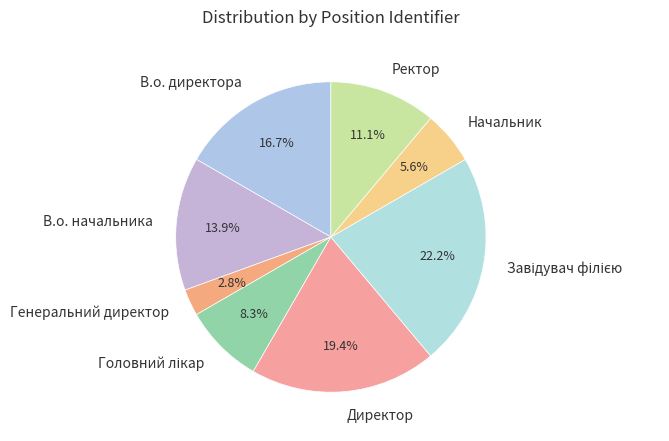

What is the ratio of the value at Начальник to the value at Генеральний директор?

2.0